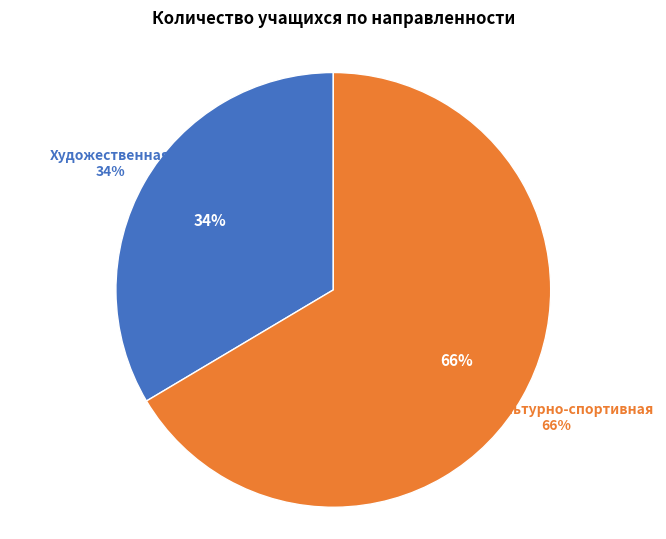

What percentage is the Художественная slice, to the nearest percent?

34%